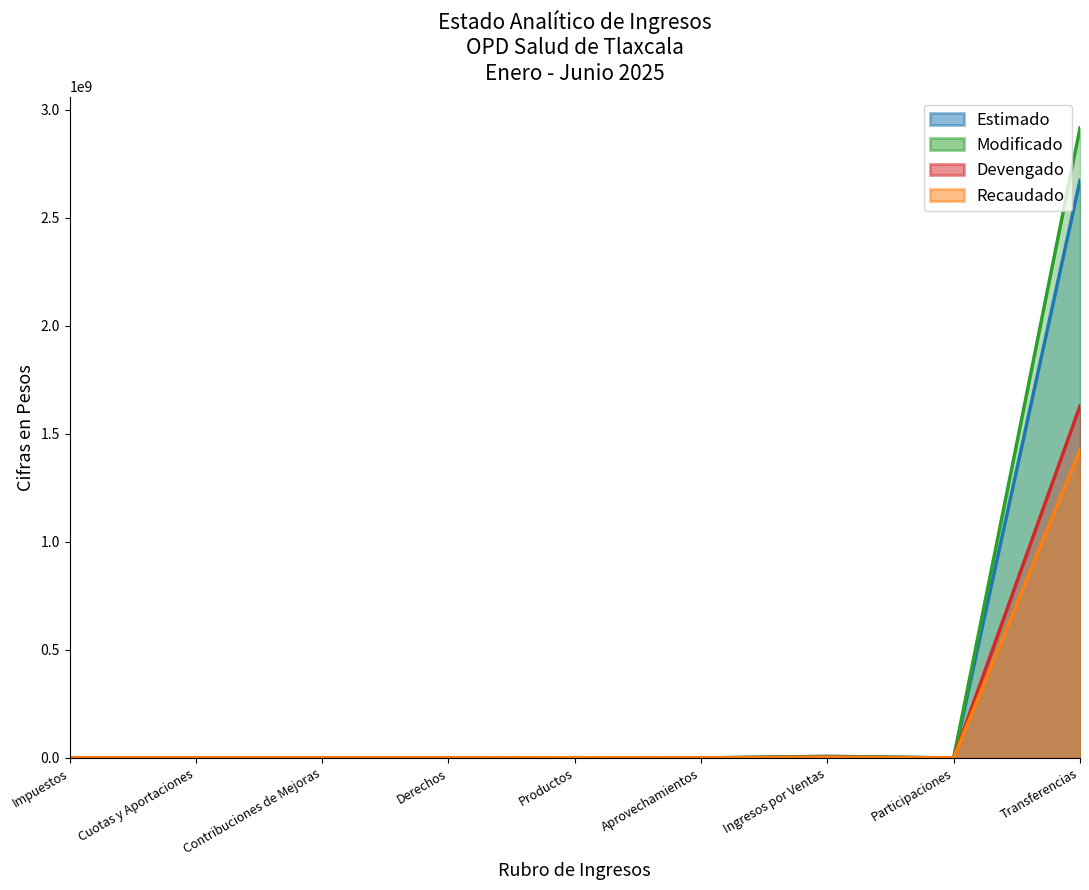

Which has a higher value, Contribuciones de Mejoras or Participaciones?

Contribuciones de Mejoras